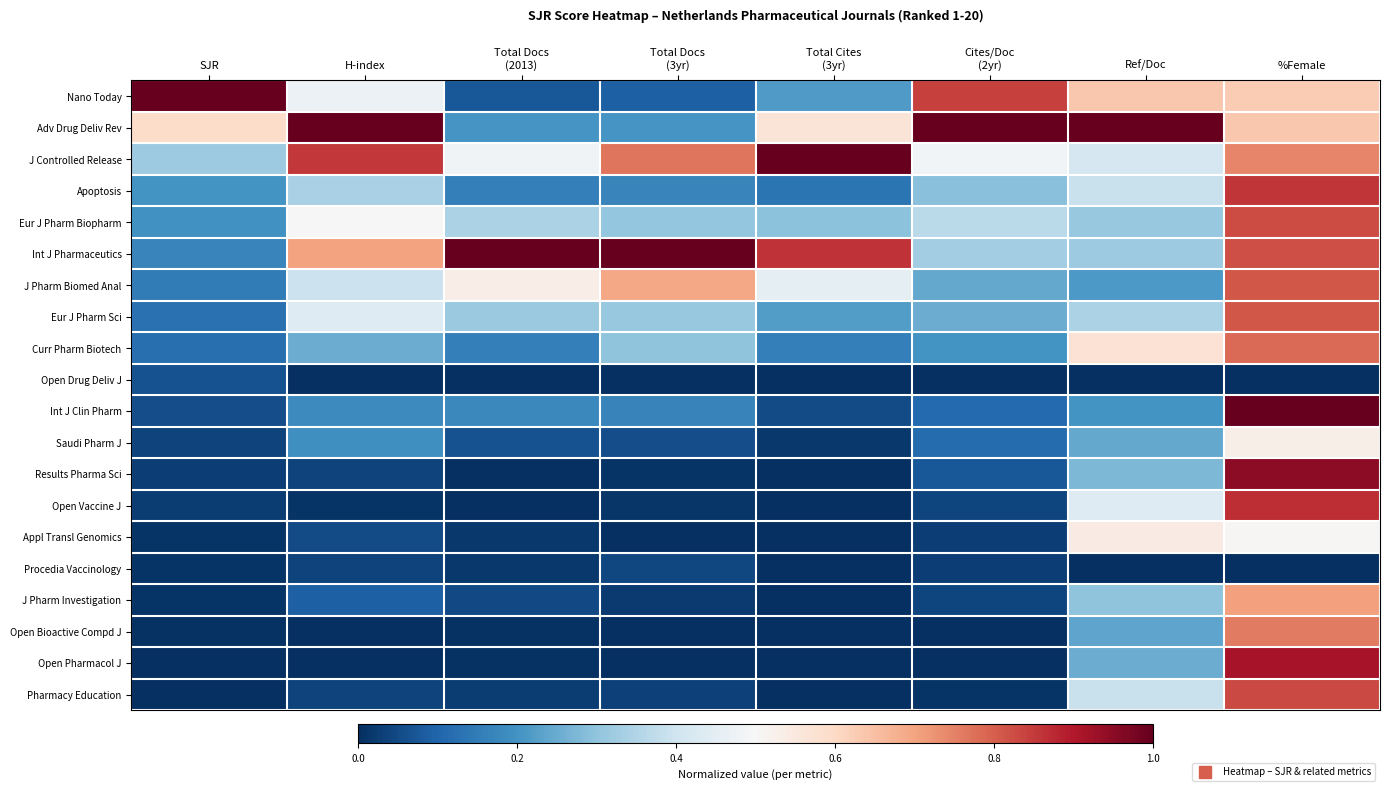

What is the maximum value shown in the chart?

1.0